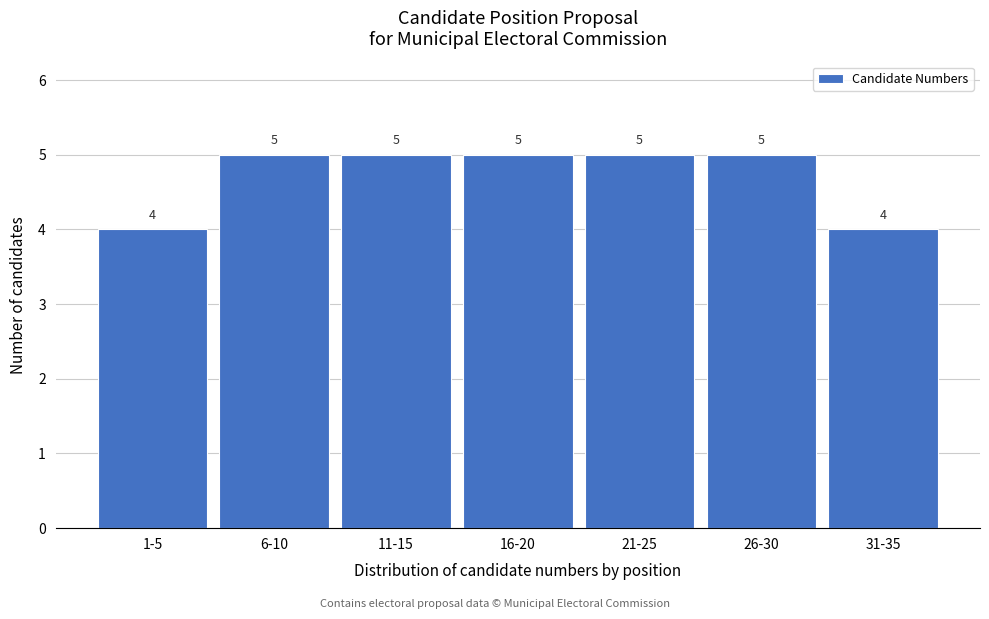

Reading right to left, what are all the values shown in this chart?

31-35=4	26-30=5	21-25=5	16-20=5	11-15=5	6-10=5	1-5=4